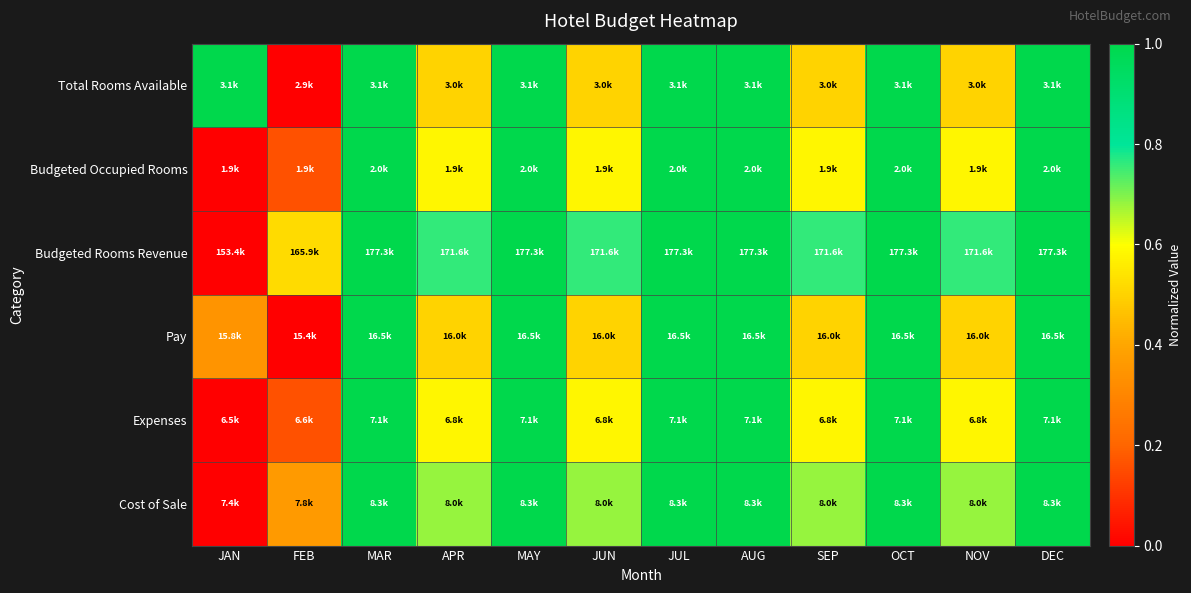

Reading right to left, what are all the values shown in this chart?

Total Rooms Available: DEC=1.0	NOV=0.5	OCT=1.0	SEP=0.5	AUG=1.0	JUL=1.0	JUN=0.5	MAY=1.0	APR=0.5	MAR=1.0	FEB=0.0	JAN=1.0
Budgeted Occupied Rooms: DEC=1.0	NOV=0.6	OCT=1.0	SEP=0.6	AUG=1.0	JUL=1.0	JUN=0.6	MAY=1.0	APR=0.6	MAR=1.0	FEB=0.2	JAN=0.0
Budgeted Rooms Revenue: DEC=1.0	NOV=0.8	OCT=1.0	SEP=0.8	AUG=1.0	JUL=1.0	JUN=0.8	MAY=1.0	APR=0.8	MAR=1.0	FEB=0.5	JAN=0.0
Pay: DEC=1.0	NOV=0.5	OCT=1.0	SEP=0.5	AUG=1.0	JUL=1.0	JUN=0.5	MAY=1.0	APR=0.5	MAR=1.0	FEB=0.0	JAN=0.3
Expenses: DEC=1.0	NOV=0.6	OCT=1.0	SEP=0.6	AUG=1.0	JUL=1.0	JUN=0.6	MAY=1.0	APR=0.6	MAR=1.0	FEB=0.2	JAN=0.0
Cost of Sale: DEC=1.0	NOV=0.7	OCT=1.0	SEP=0.7	AUG=1.0	JUL=1.0	JUN=0.7	MAY=1.0	APR=0.7	MAR=1.0	FEB=0.4	JAN=0.0